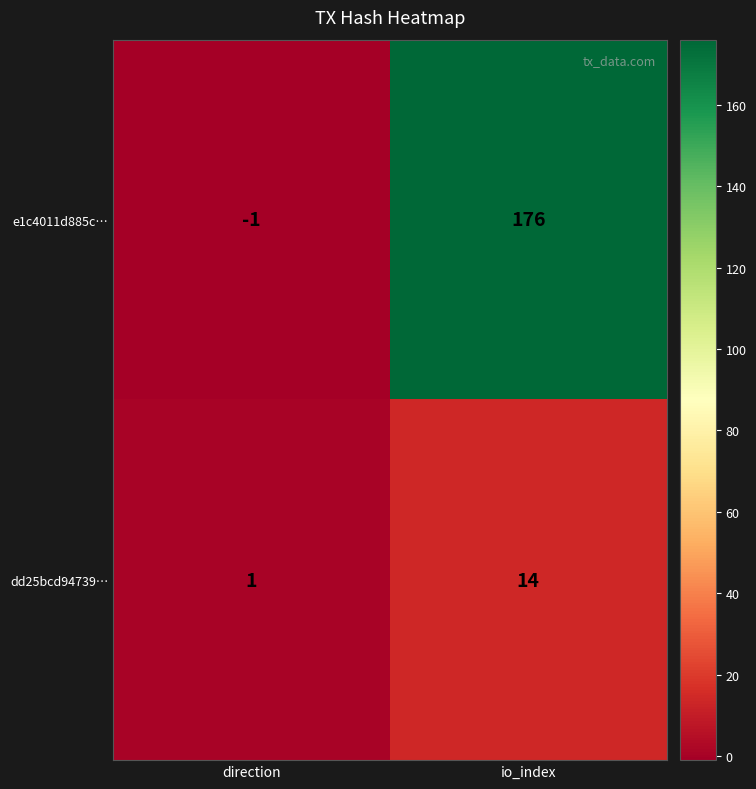

Is it true that dd25bcd94739… equals 14 at io_index?

True